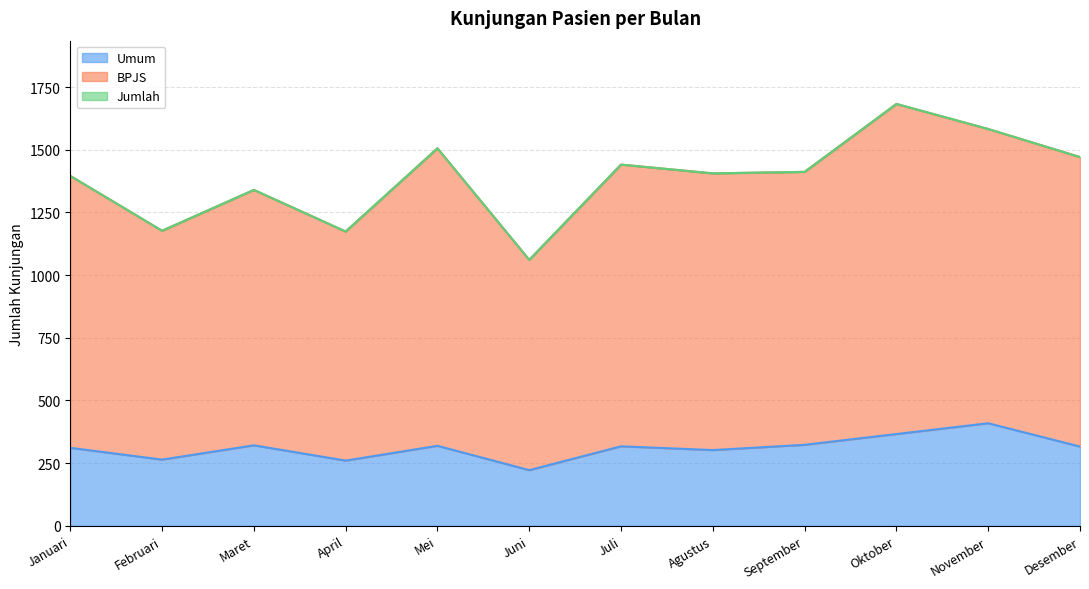

What is the minimum value for Umum?

222